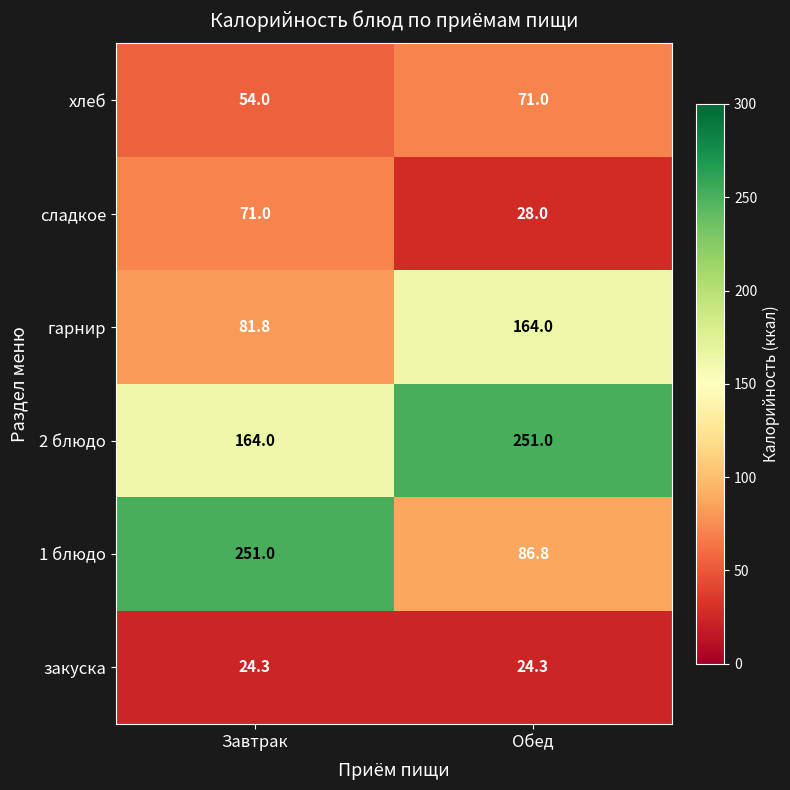

At which label is гарнир closest to 122?

Завтрак